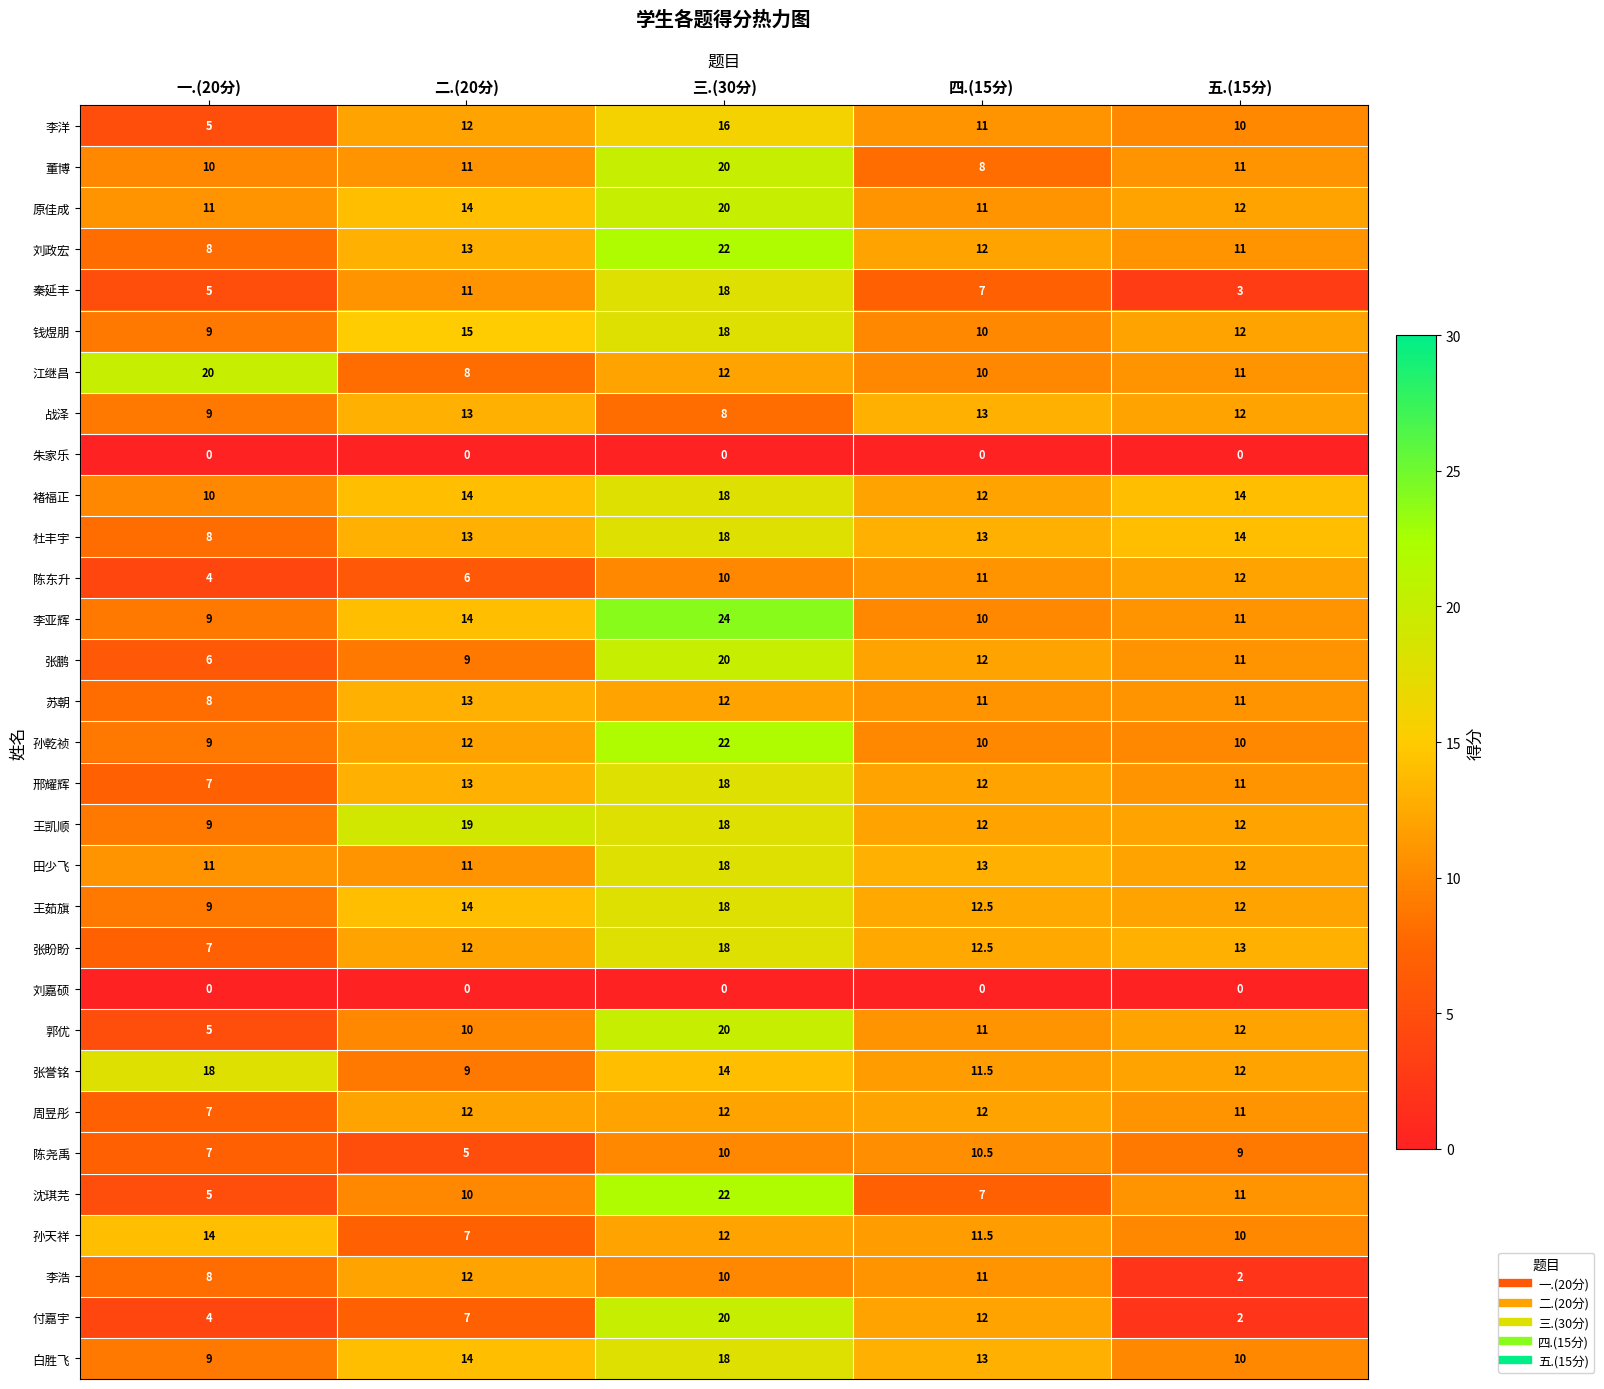

Which series has the largest total across all categories?

王凯顺